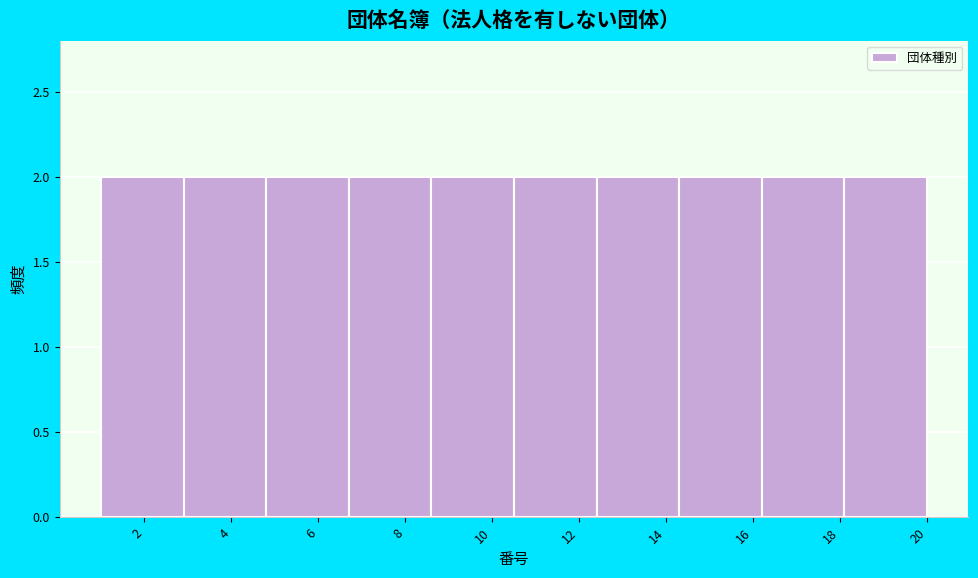

How tall is the bar that spans 8.6 to 10.5 on the x-axis? Neither the bar edges nor the heights are printed on the chart, so give them approximately, as read against the axes.

2